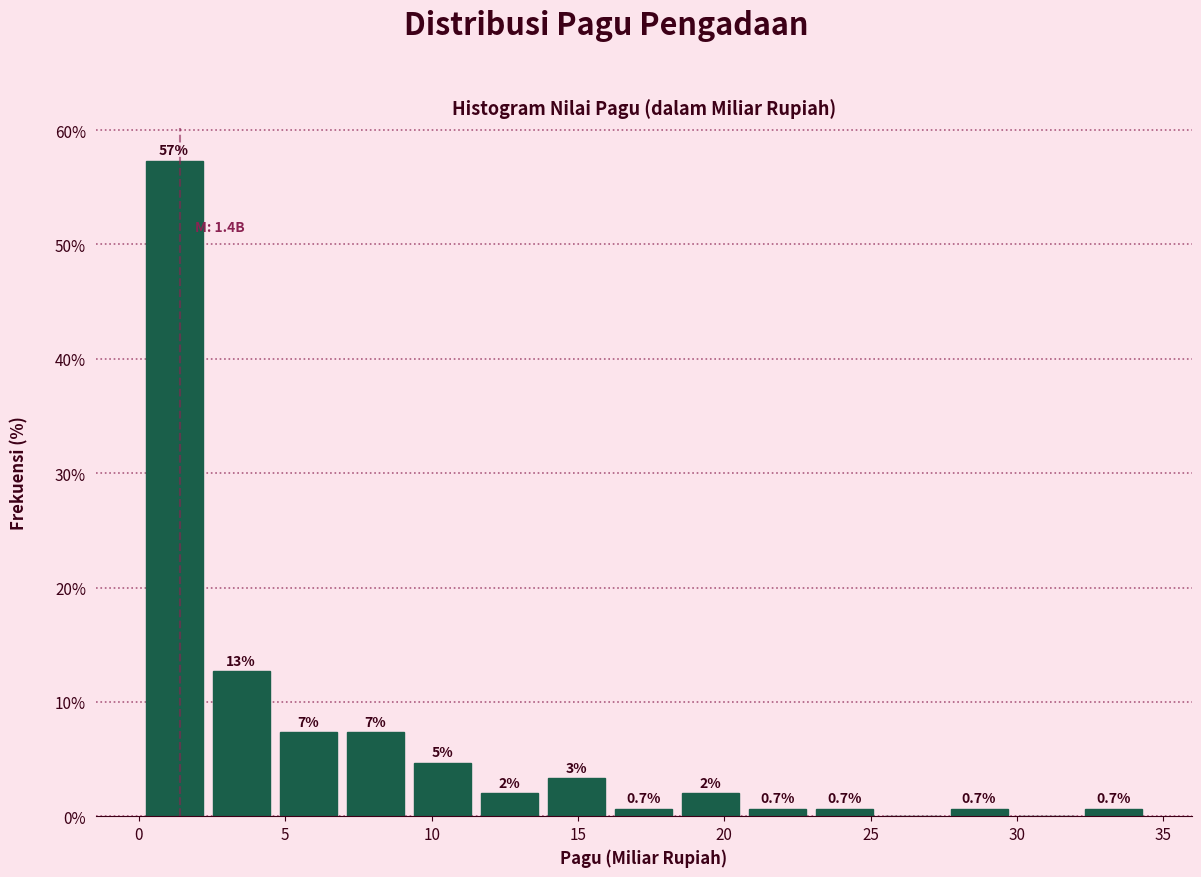

Which range on the x-axis has the tallest bar?

0.0 to 2.5